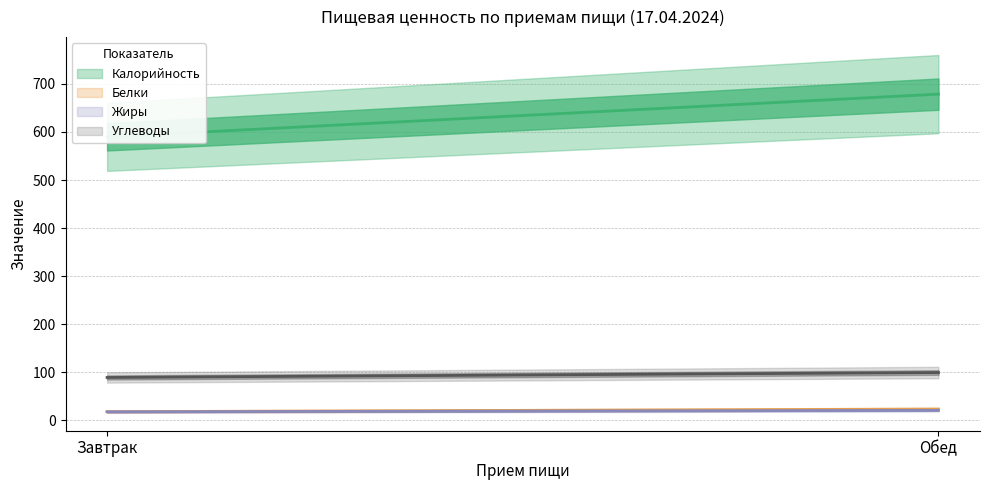

Is it true that Калорийность equals 876.5 at Завтрак?

False